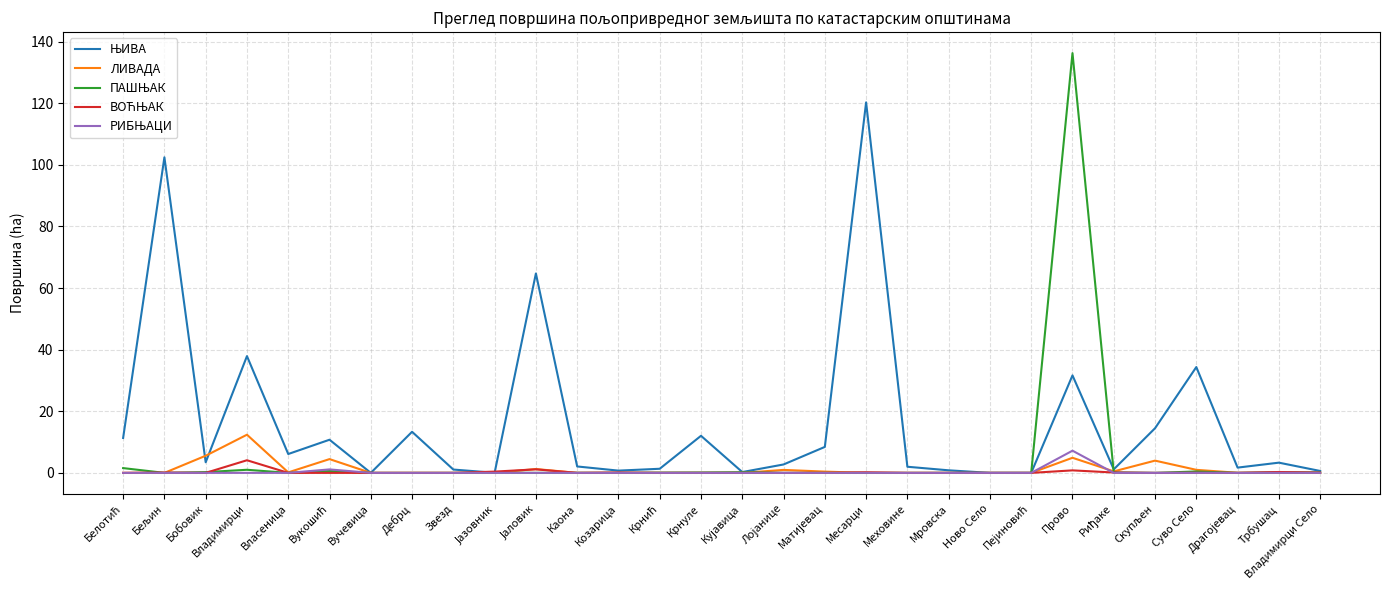

At how many categories does at least one series exceed 127?

1